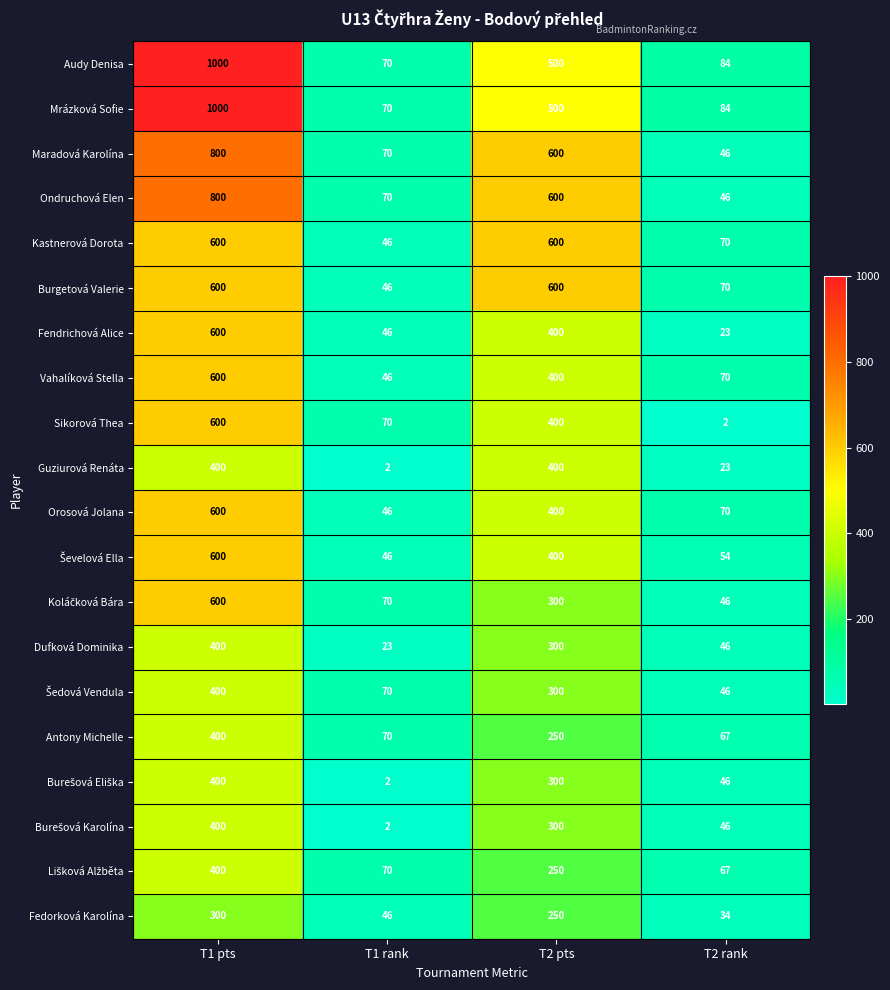

Where does the Dufková Dominika series first go above 300?

T1 pts